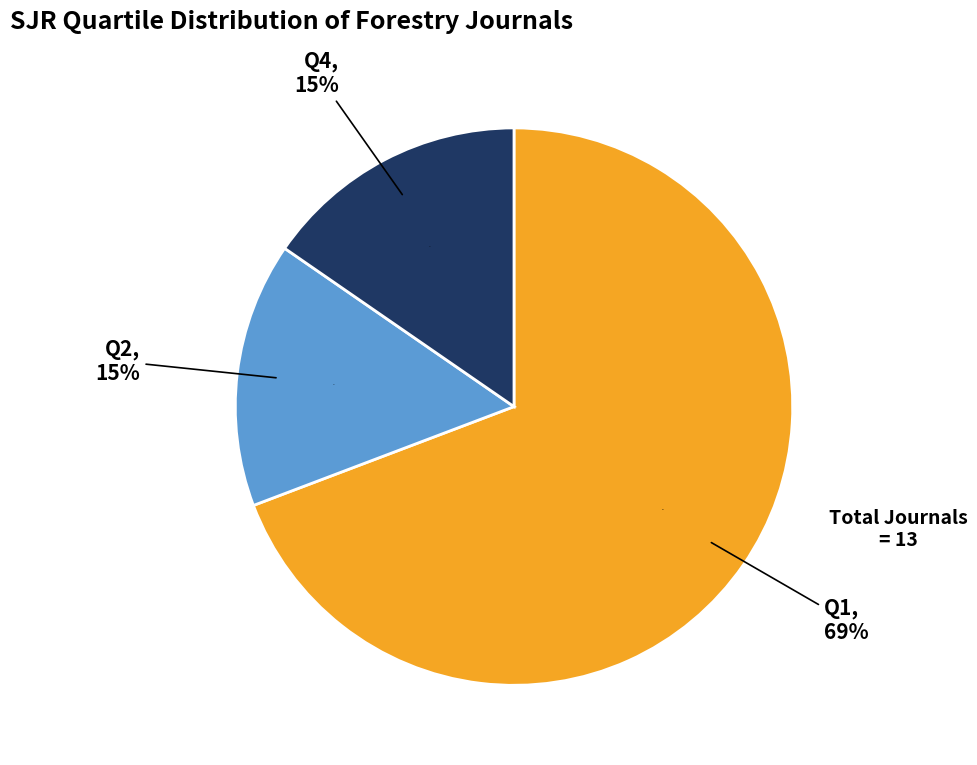

Rank the categories by value from highest to lowest.

Q1, Q2, Q4